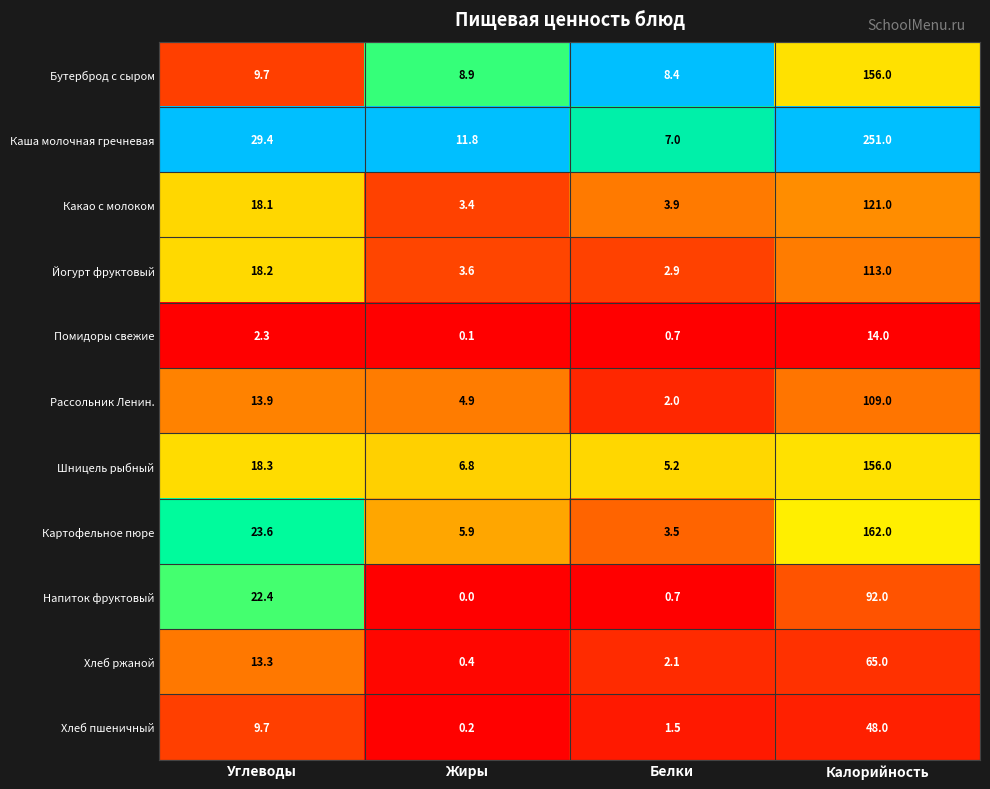

Is it true that Какао с молоком equals 3.9 at Белки?

True